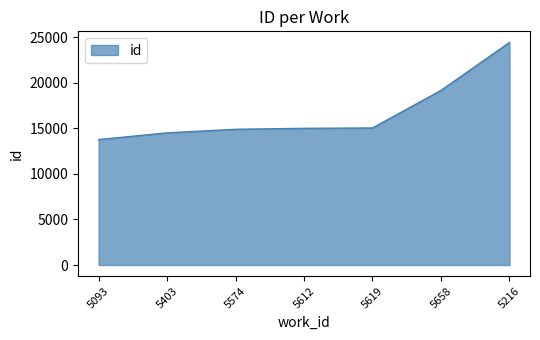

Which category has the highest value across all series?

5216